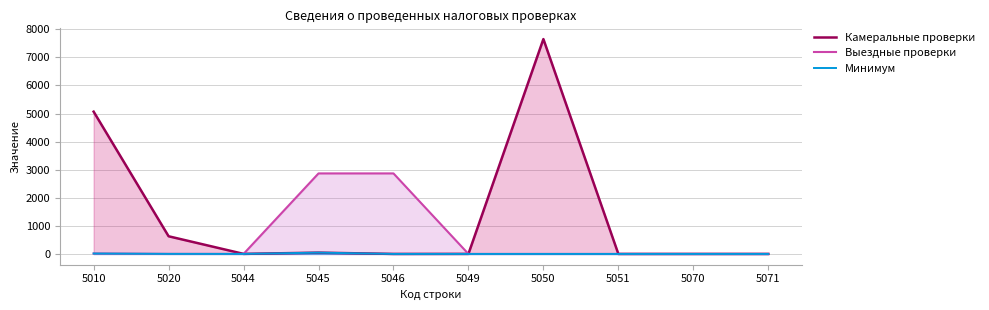

Where is the first local maximum for Камеральные проверки?

5045